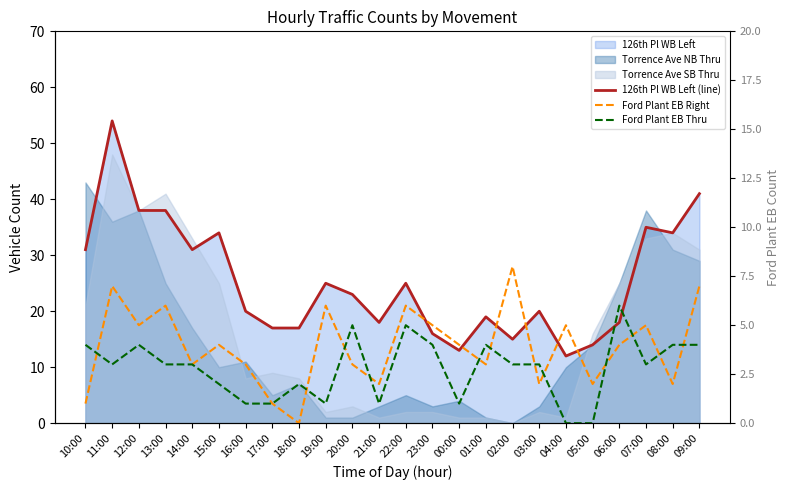

What is the maximum value for Ford Plant EB Right?

8